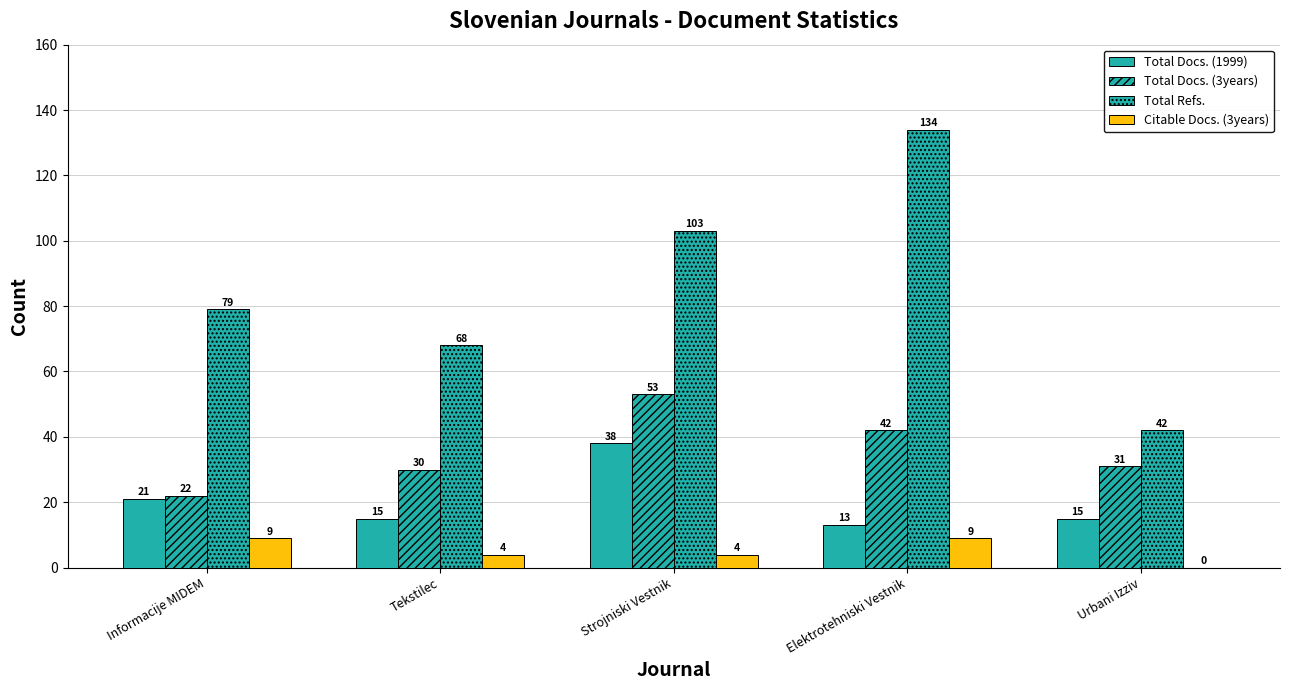

What is the total value across all series at Strojniski Vestnik?

198